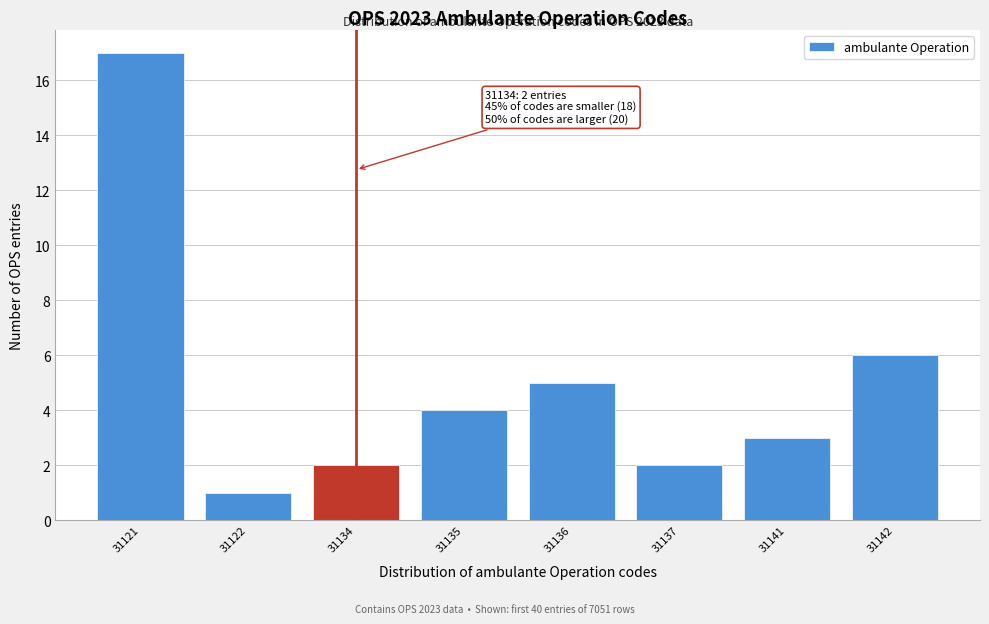

Reading left to right, list all the values displayed in this chart.

31121=17	31122=1	31134=2	31135=4	31136=5	31137=2	31141=3	31142=6